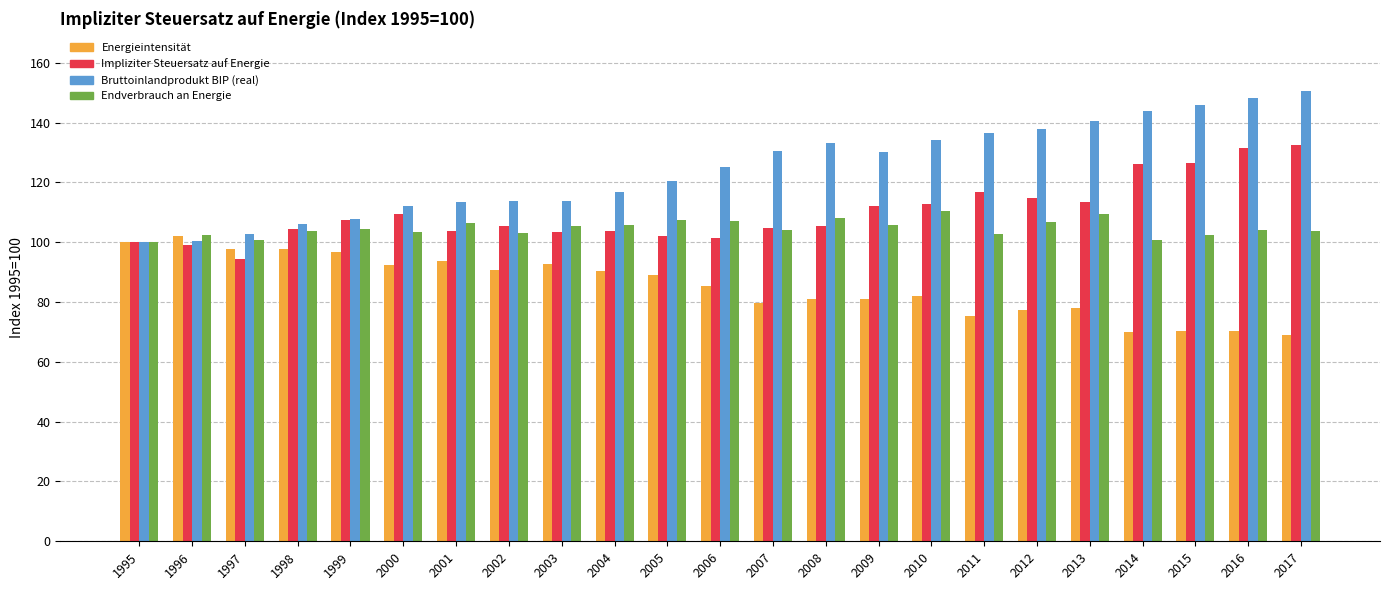

What is the value of the Impliziter Steuersatz auf Energie bar at the 4th from the left?

104.4